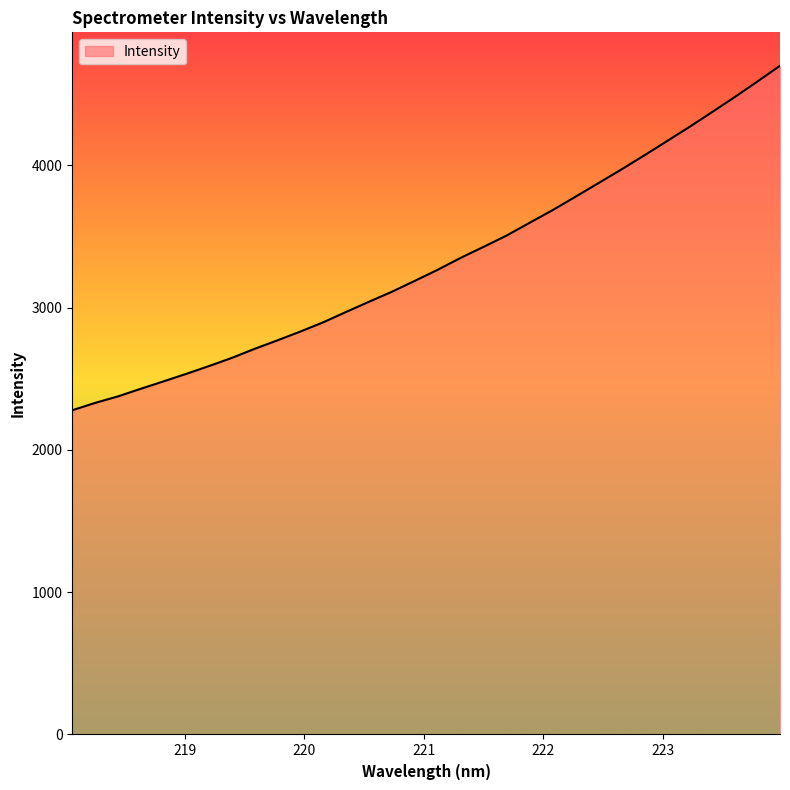

What is the maximum value shown in the chart?

4700.4